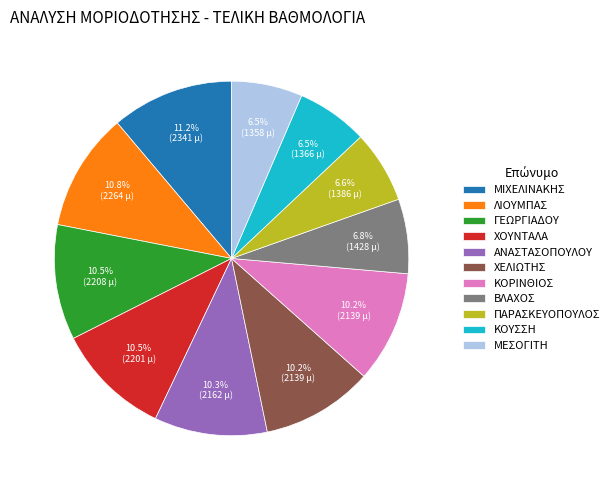

Which has a higher value, ΚΟΥΣΣΗ or ΚΟΡΙΝΘΙΟΣ?

ΚΟΡΙΝΘΙΟΣ